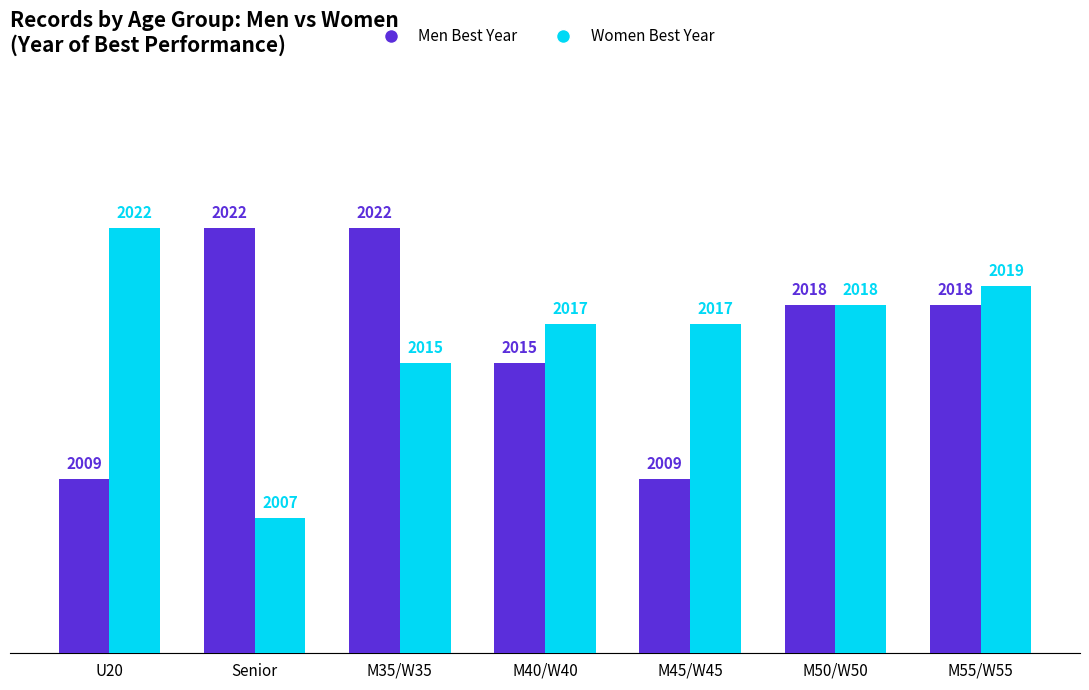

At M35/W35, list the series in order from smallest to largest.

Women Best Year, Men Best Year